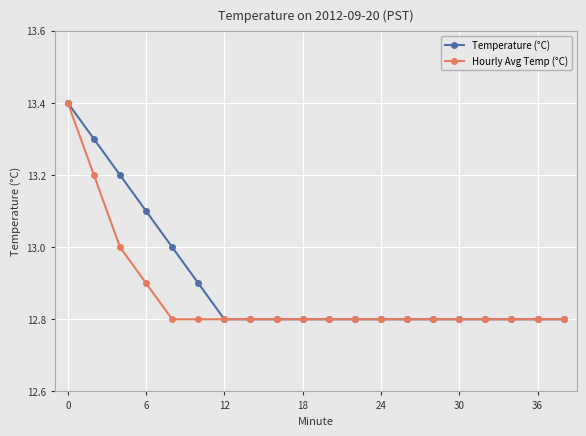

Which series has the largest total across all categories?

Temperature (°C)